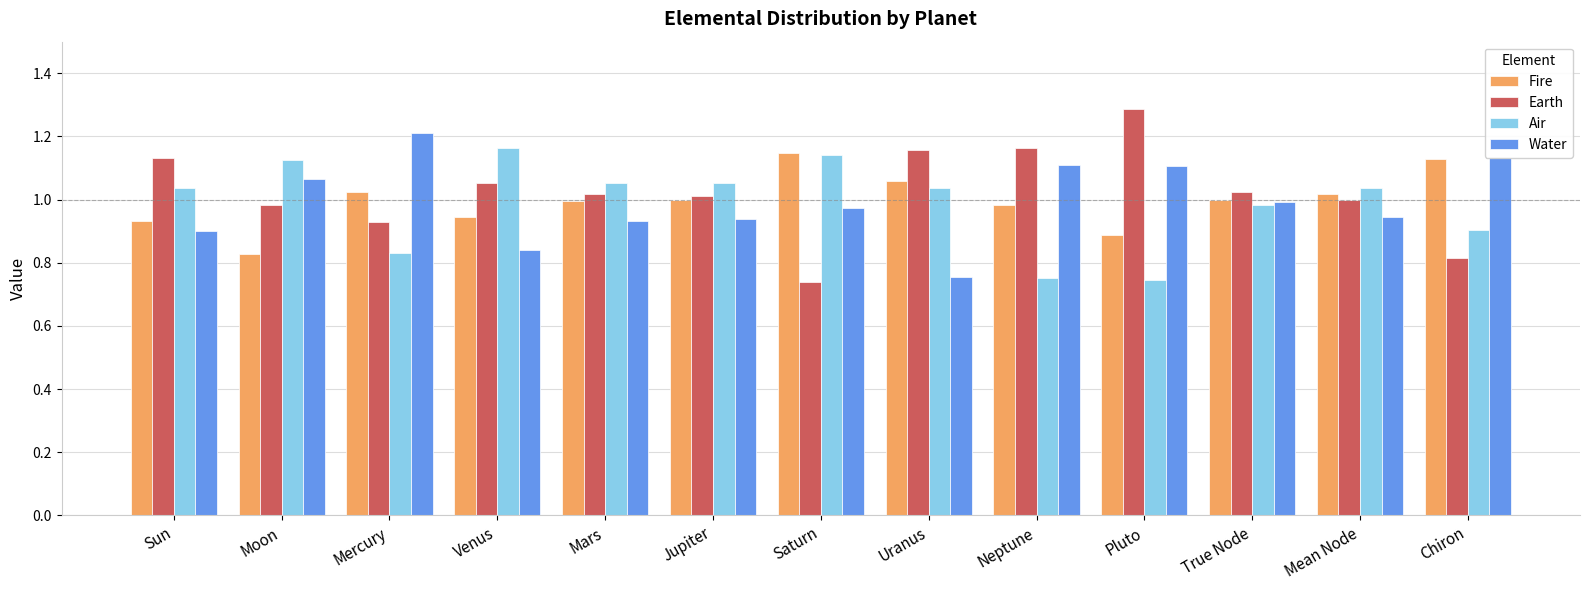

Where is Fire nearest to the value 0?

Moon